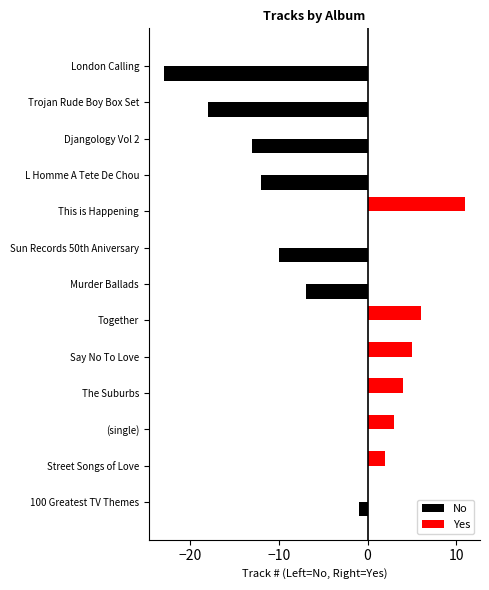

What are all the series names shown in the legend?

No, Yes